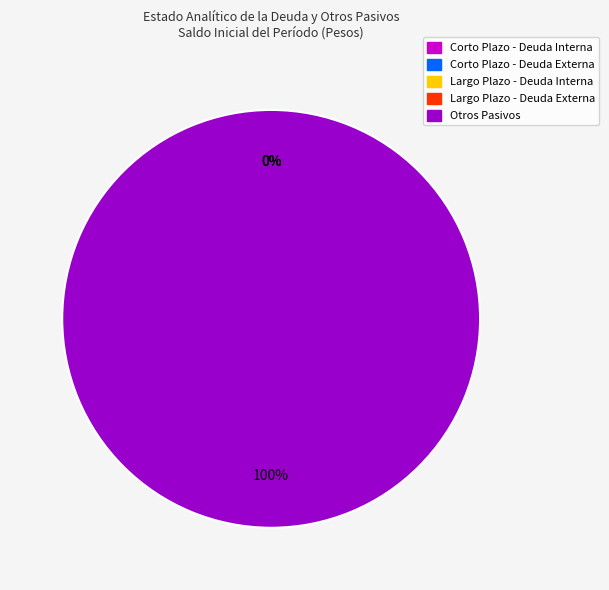

How many segments does this pie chart have?

5